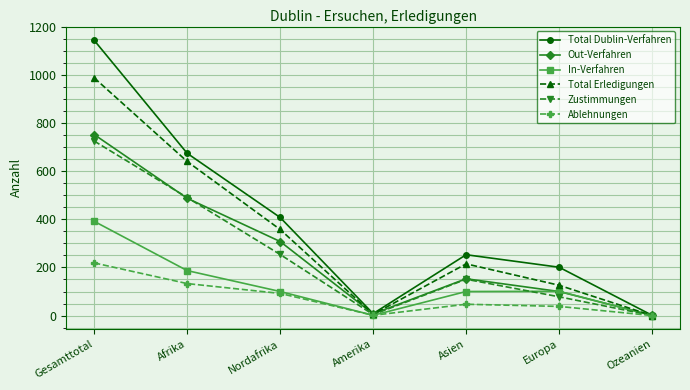

At which label is Total Dublin-Verfahren closest to 573?

Afrika